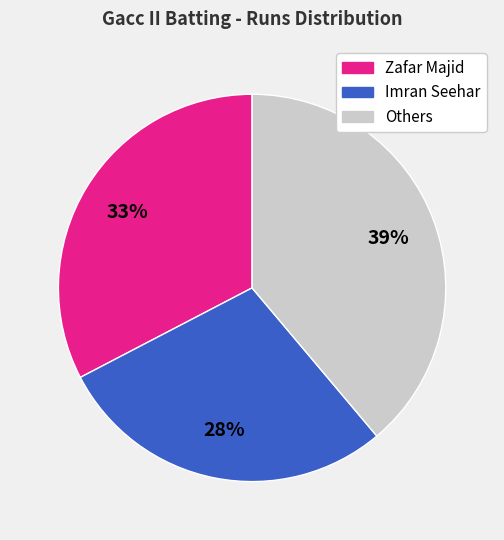

To the nearest percent, what is the average slice percentage?

33%